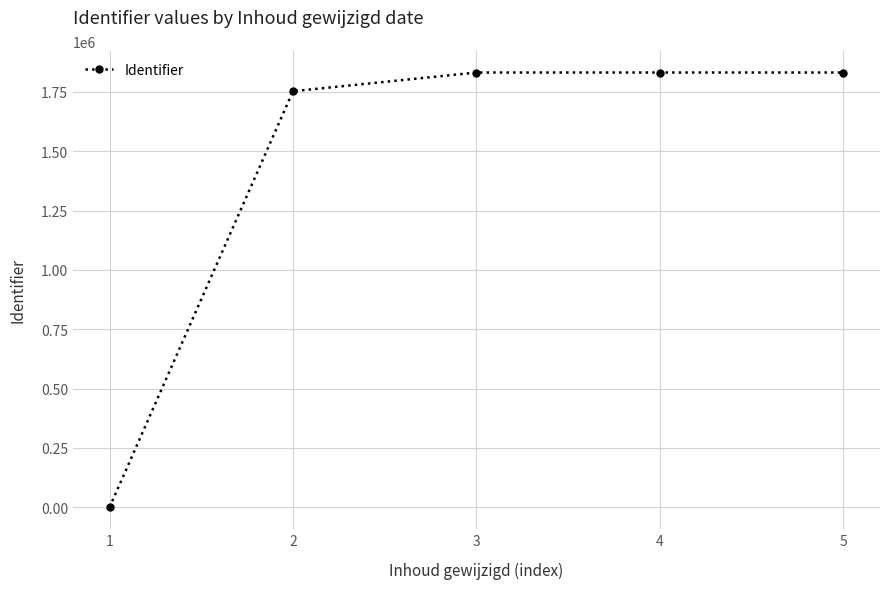

The value at 4 is 908863. True or false?

False